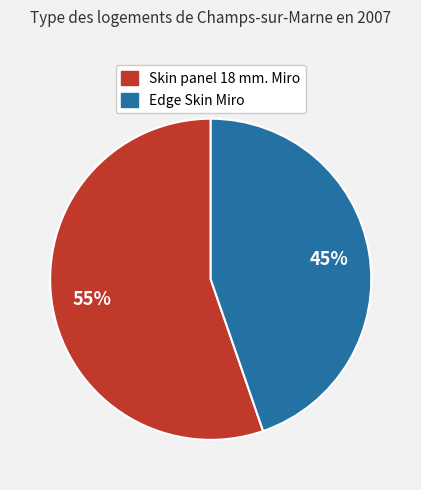

Which has a higher value, Edge Skin Miro or Skin panel 18 mm. Miro?

Skin panel 18 mm. Miro